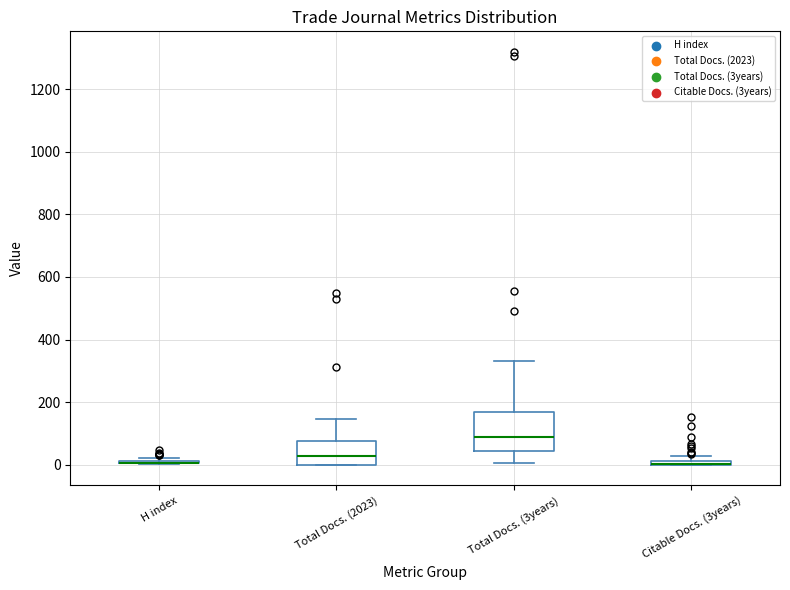

Which box is the tallest, from its lower edge to its upper edge?

Total Docs. (3years)